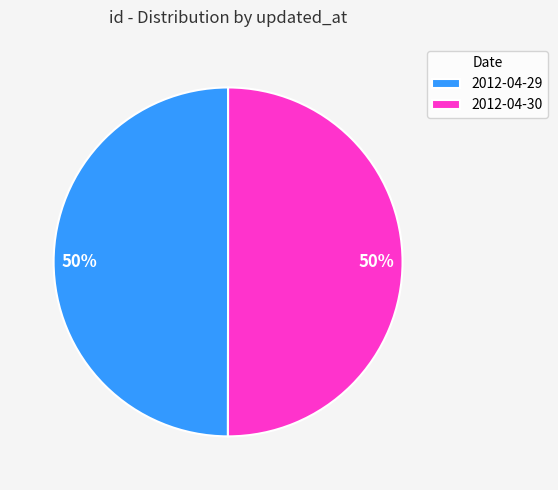

True or false: 2012-04-30 accounts for 40% of the total.

False